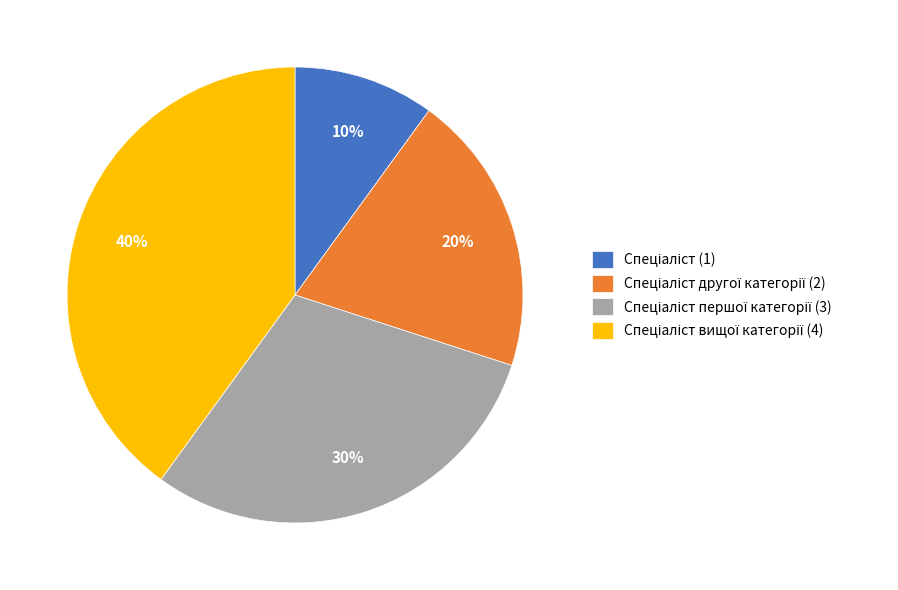

To the nearest percent, what is the average slice percentage?

25%